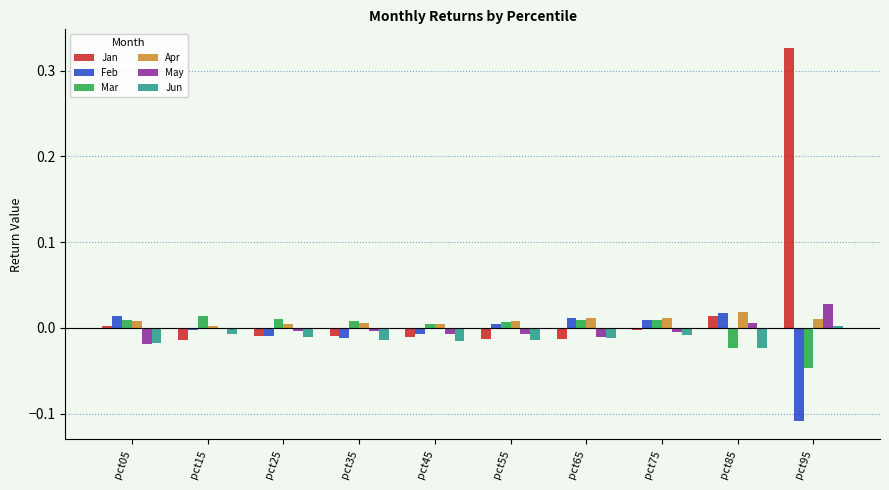

How many data points does each series have?

10